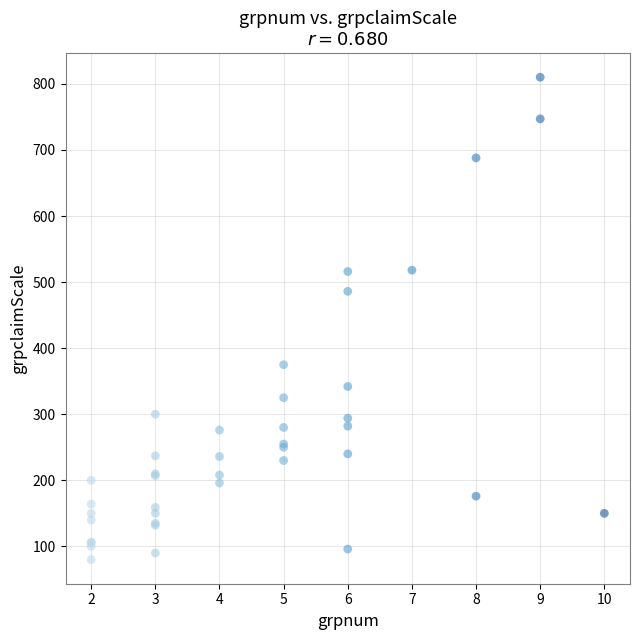

What Y value in the scatter plot is closest to 445?

486